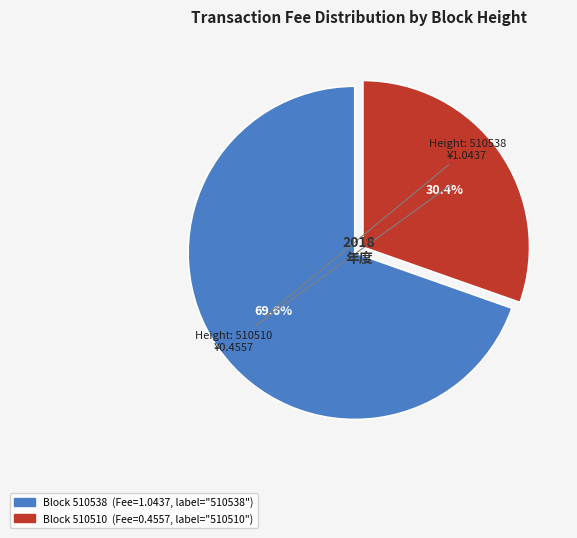

Does any single category account for the majority?

Yes